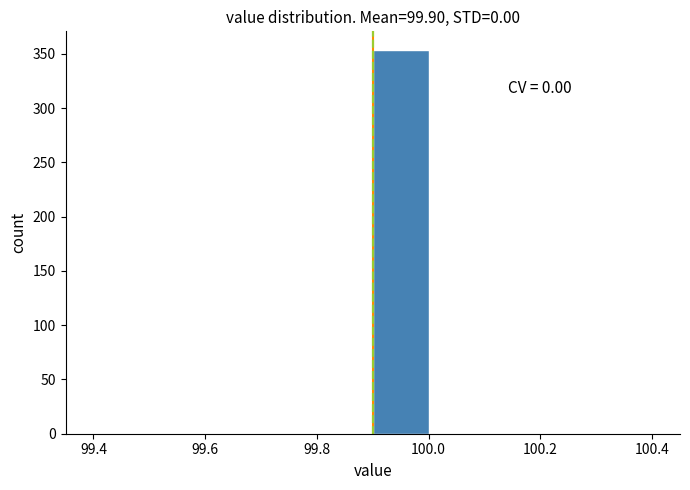

Which range on the x-axis has the tallest bar?

99.9 to 100.0